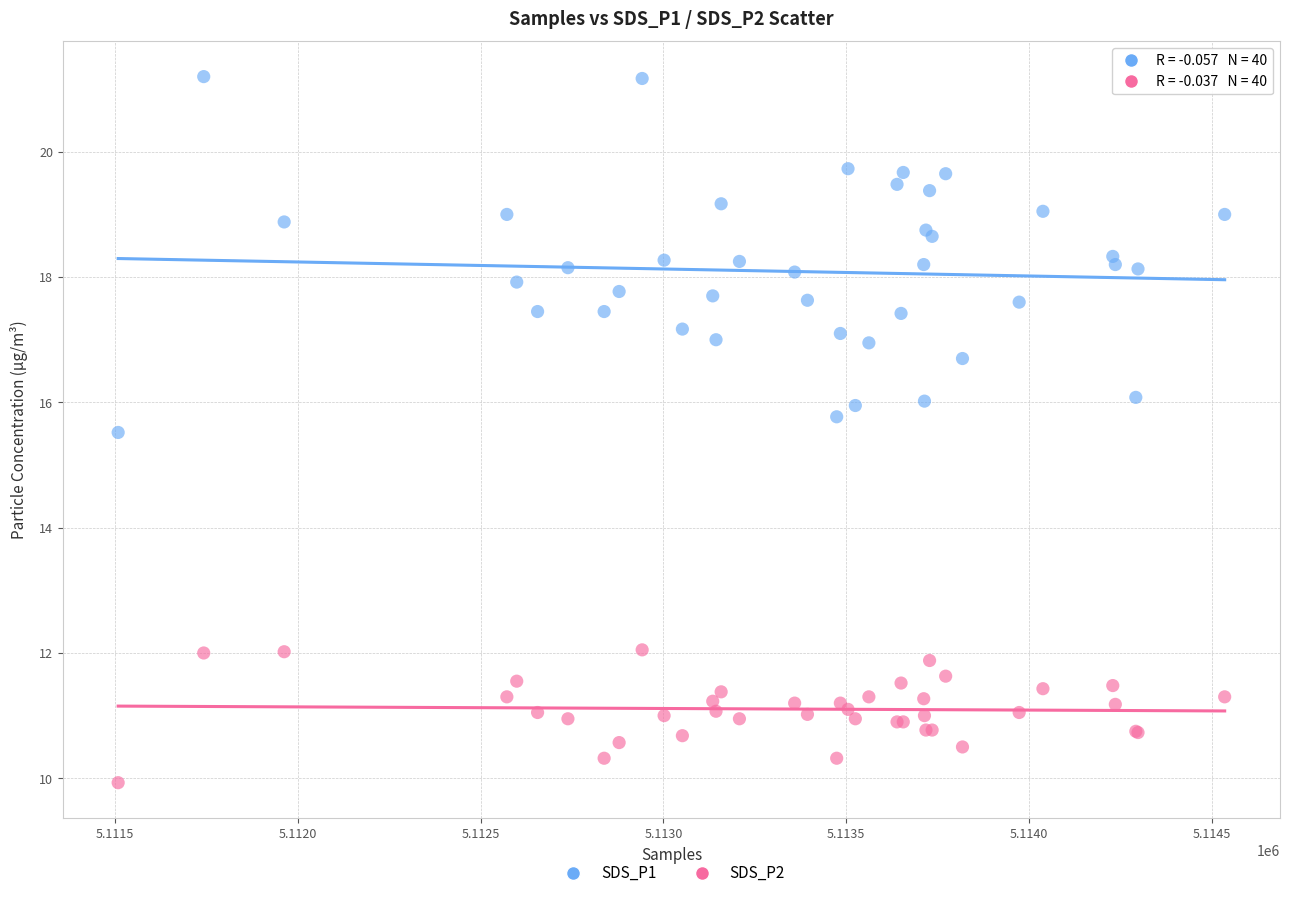

Which series has the largest Y range (max minus min)?

SDS_P1